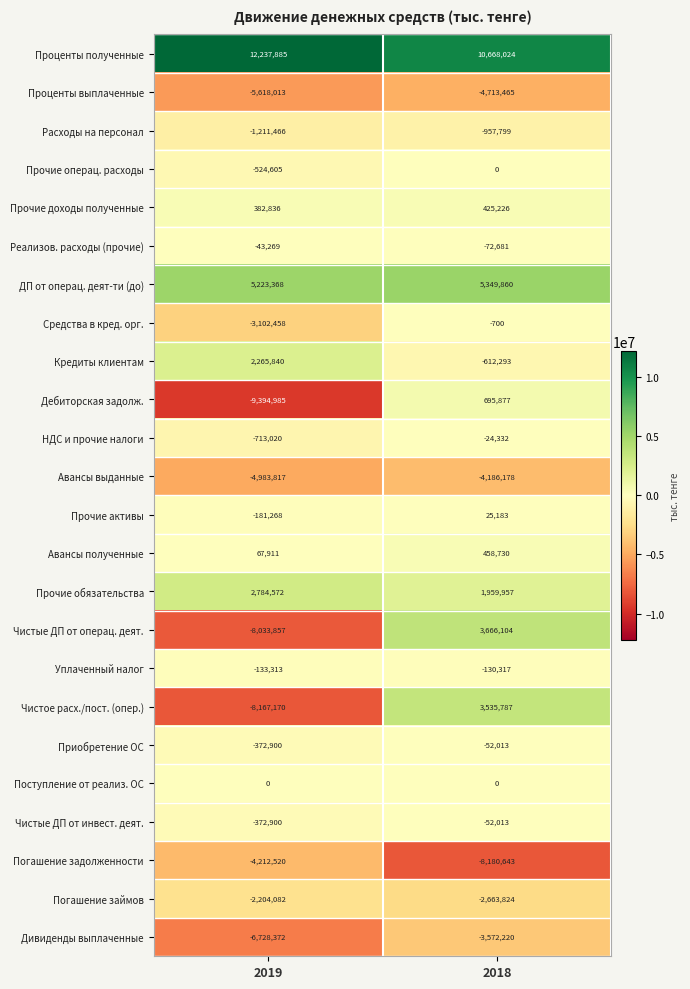

What value does the Авансы полученные series have at 2018, to the nearest 100?

458700